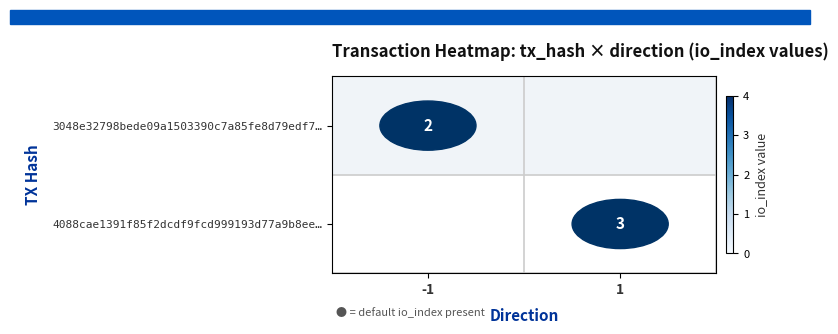

Is it true that 4088cae1391f85f2dcdf9fcd999193d77a9b8ee… equals 2 at 1?

False